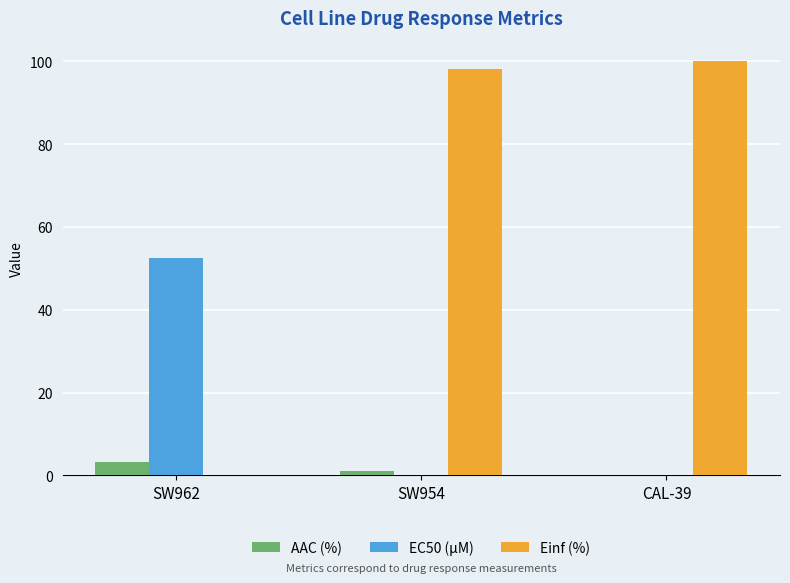

Which series has the largest total across all categories?

Einf (%)